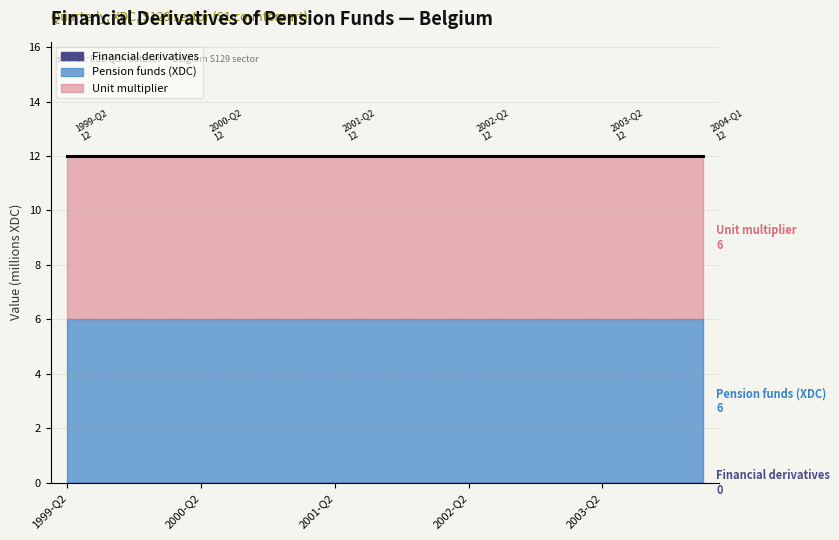

Rank the categories by Unit multiplier value from lowest to highest.

1999-Q2, 1999-Q3, 1999-Q4, 2000-Q1, 2000-Q2, 2000-Q3, 2000-Q4, 2001-Q1, 2001-Q2, 2001-Q3, 2001-Q4, 2002-Q1, 2002-Q2, 2002-Q3, 2002-Q4, 2003-Q1, 2003-Q2, 2003-Q3, 2003-Q4, 2004-Q1